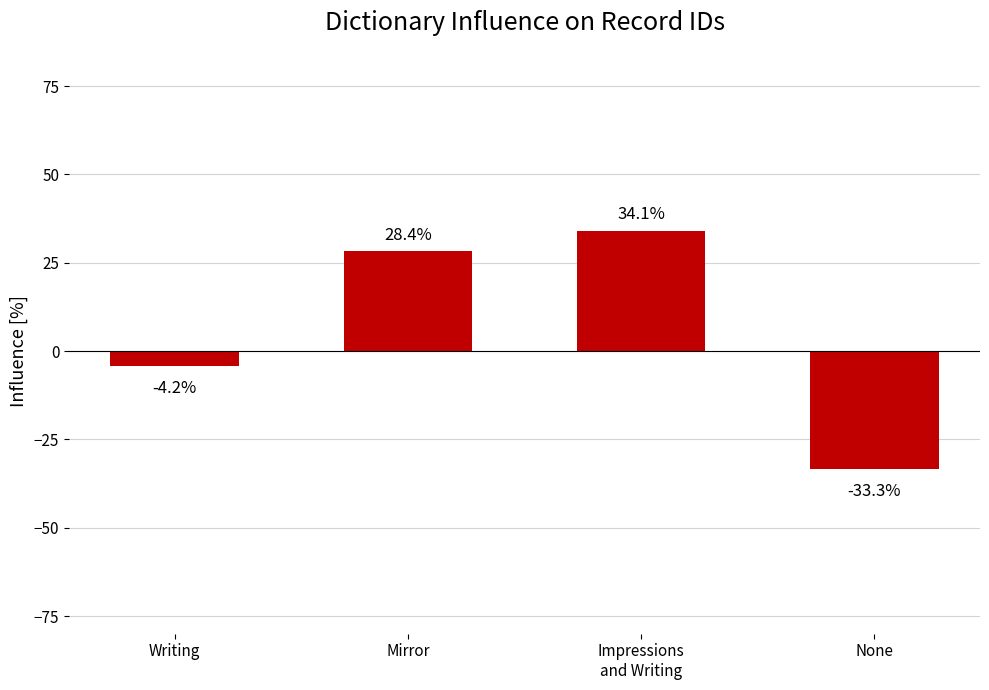

How many values are below zero?

2